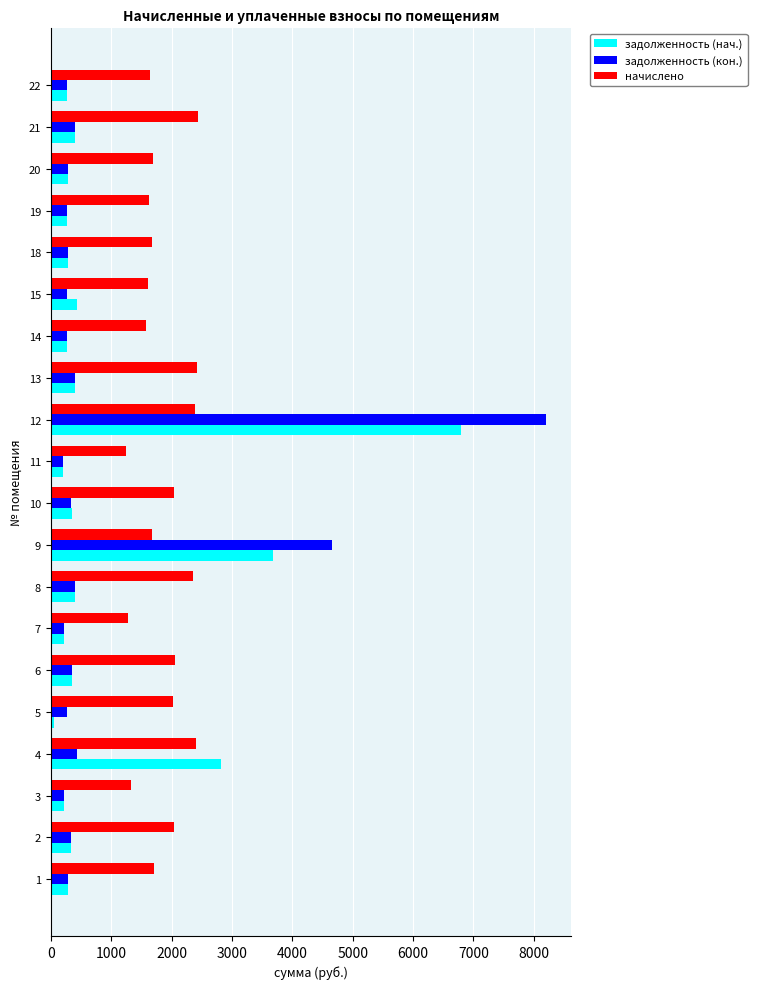

The value of начислено at 21 is 1451.4. True or false?

False